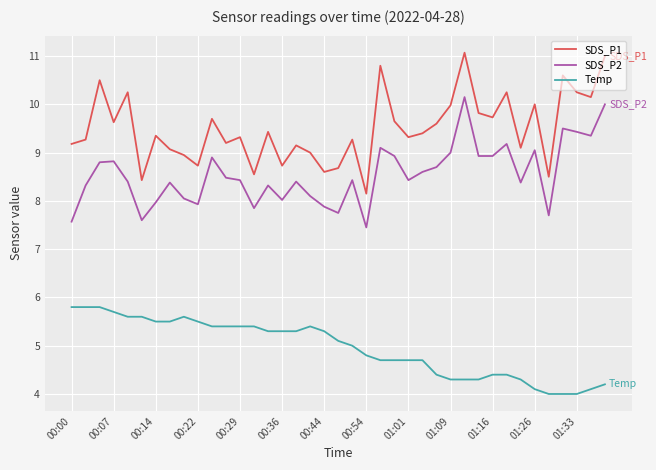

True or false: SDS_P1 and Temp cross at least once.

False